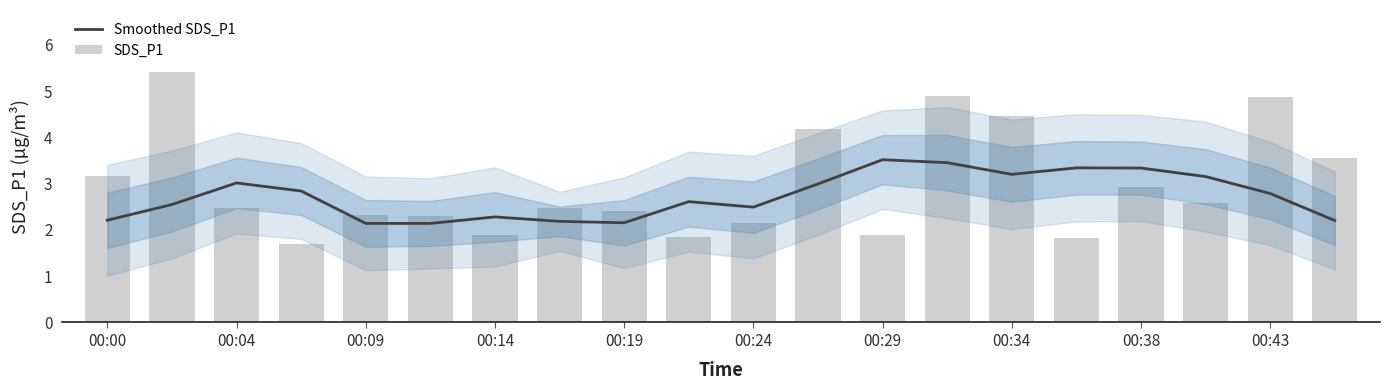

Which series has the largest total across all categories?

SDS_P1